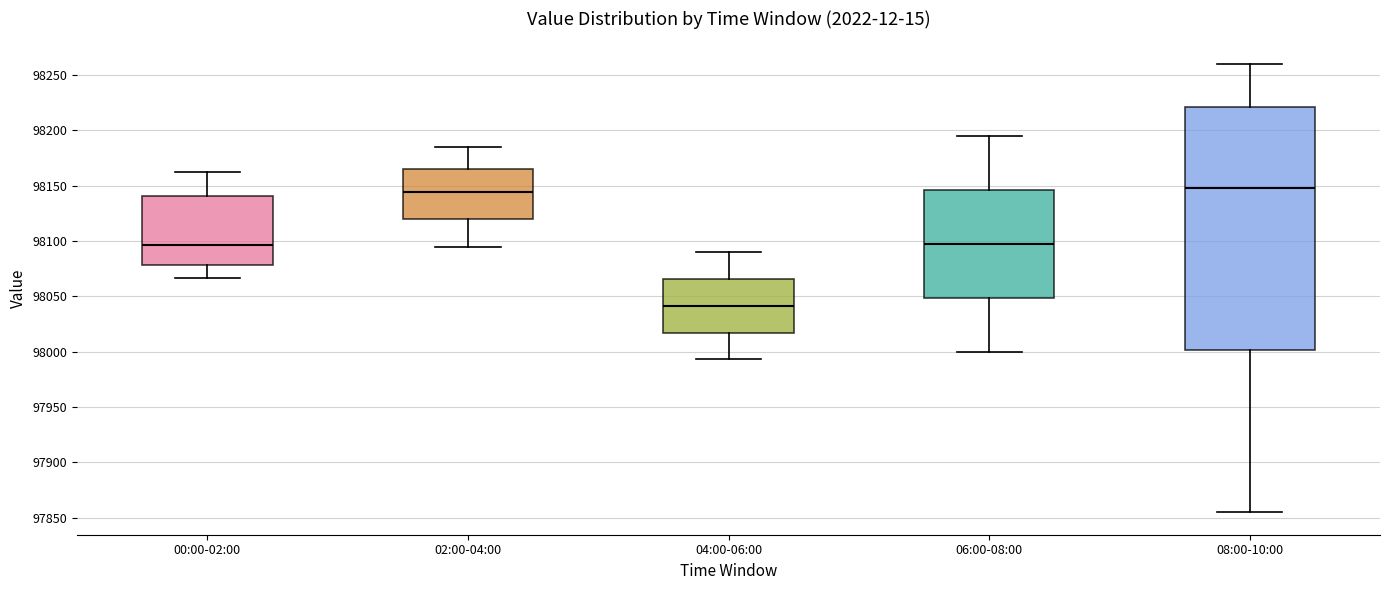

Reading left to right, read every box against the y-axis: the position of its median line, the range the box covers, and the ends of its whiskers. The values are not printed on the chart, so give them approximately, as read against the axis.

00:00-02:00: median 98095, box 98080 to 98140, whiskers 98065 to 98160
02:00-04:00: median 98145, box 98120 to 98165, whiskers 98095 to 98185
04:00-06:00: median 98040, box 98015 to 98065, whiskers 97995 to 98090
06:00-08:00: median 98100, box 98050 to 98145, whiskers 98000 to 98195
08:00-10:00: median 98150, box 98000 to 98220, whiskers 97855 to 98260